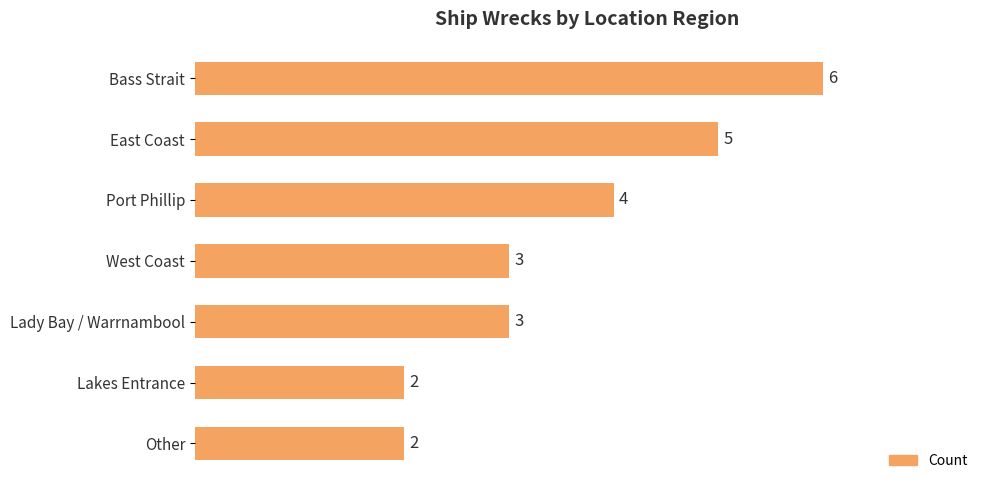

The value at Bass Strait is 11. True or false?

False